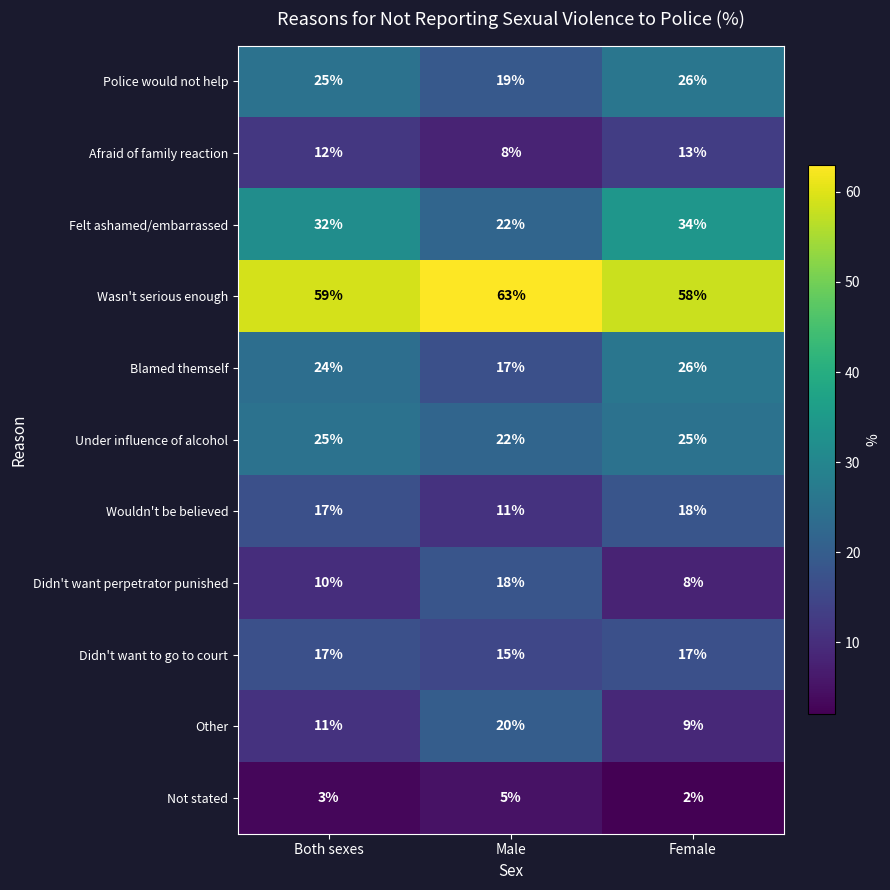

True or false: Felt ashamed/embarrassed has a value of 6 at Male.

False